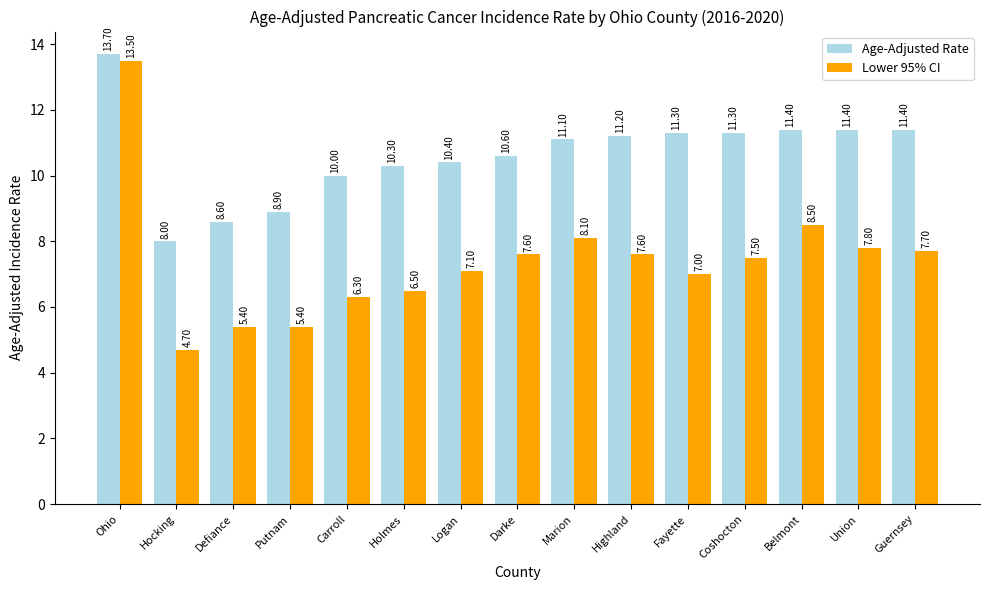

Which category has the lowest value in the Lower 95% CI series?

Hocking